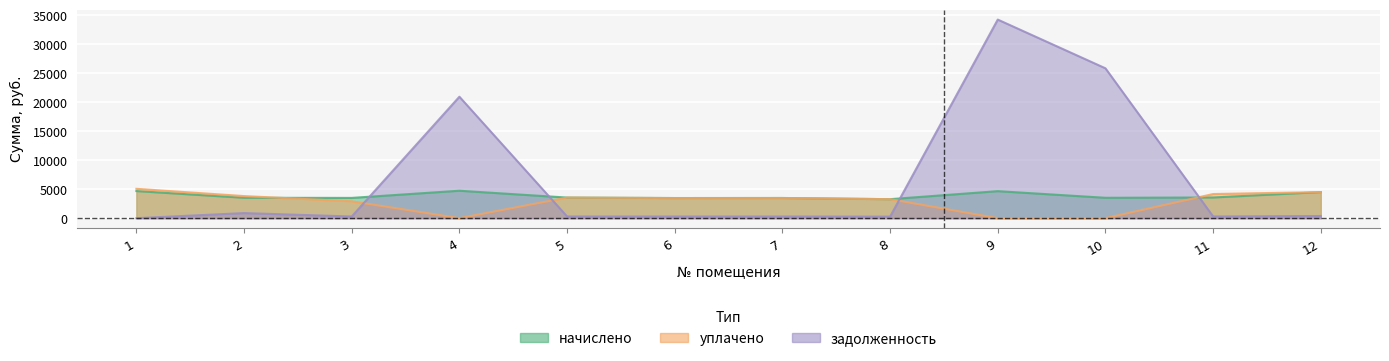

Which series ends up on top after the final intersection of задолженность and начислено?

начислено